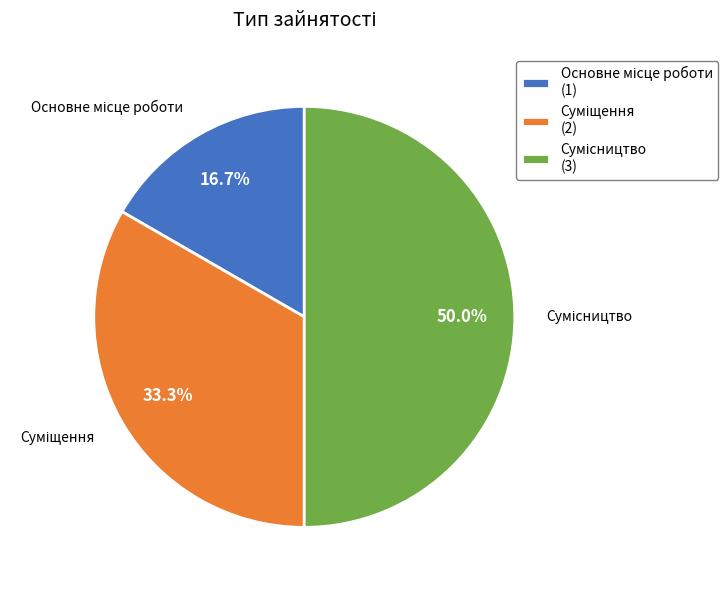

Count the number of slices in the pie.

3